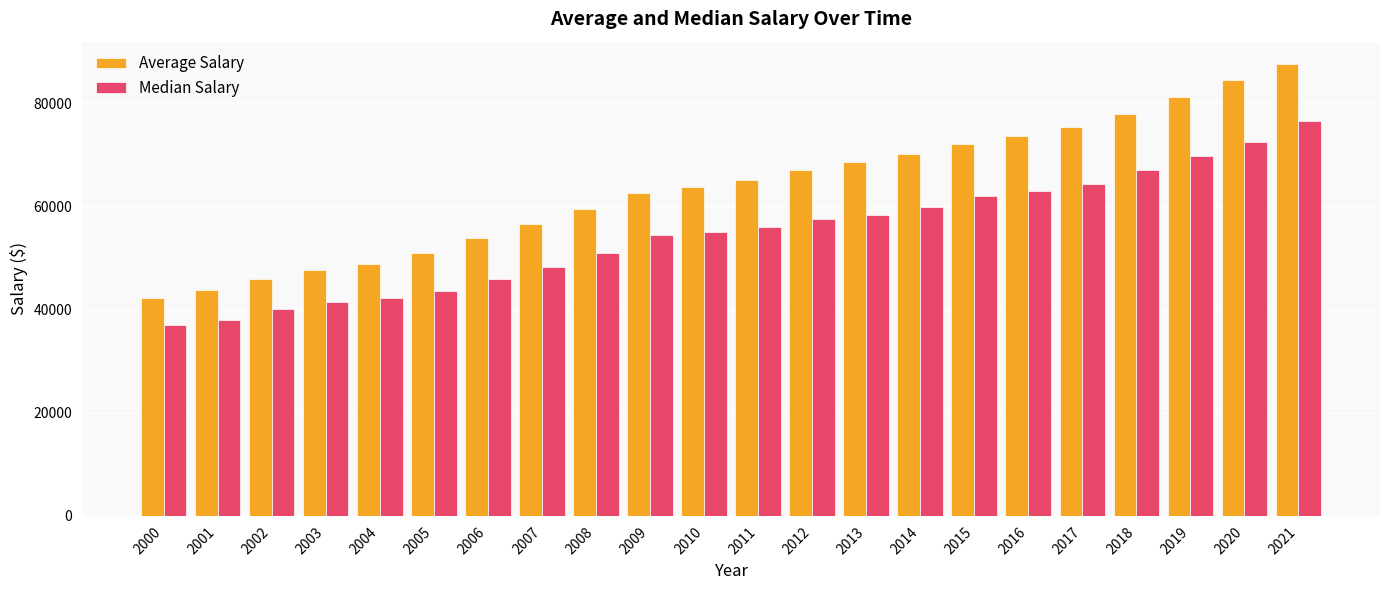

How many distinct data groups are displayed?

2